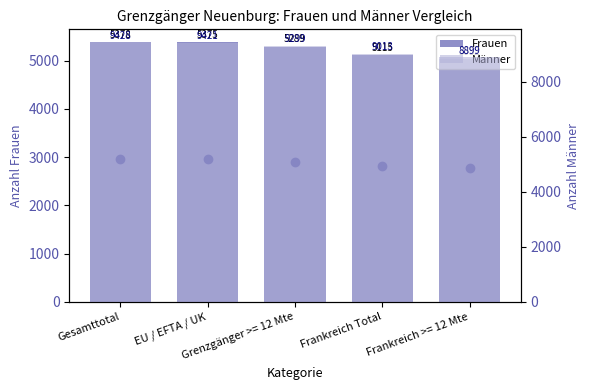

Reading left to right, transcribe all the data shown in this chart.

Frauen: 5378	5375	5289	5115	5032
Männer: 9428	9421	9299	9013	8899